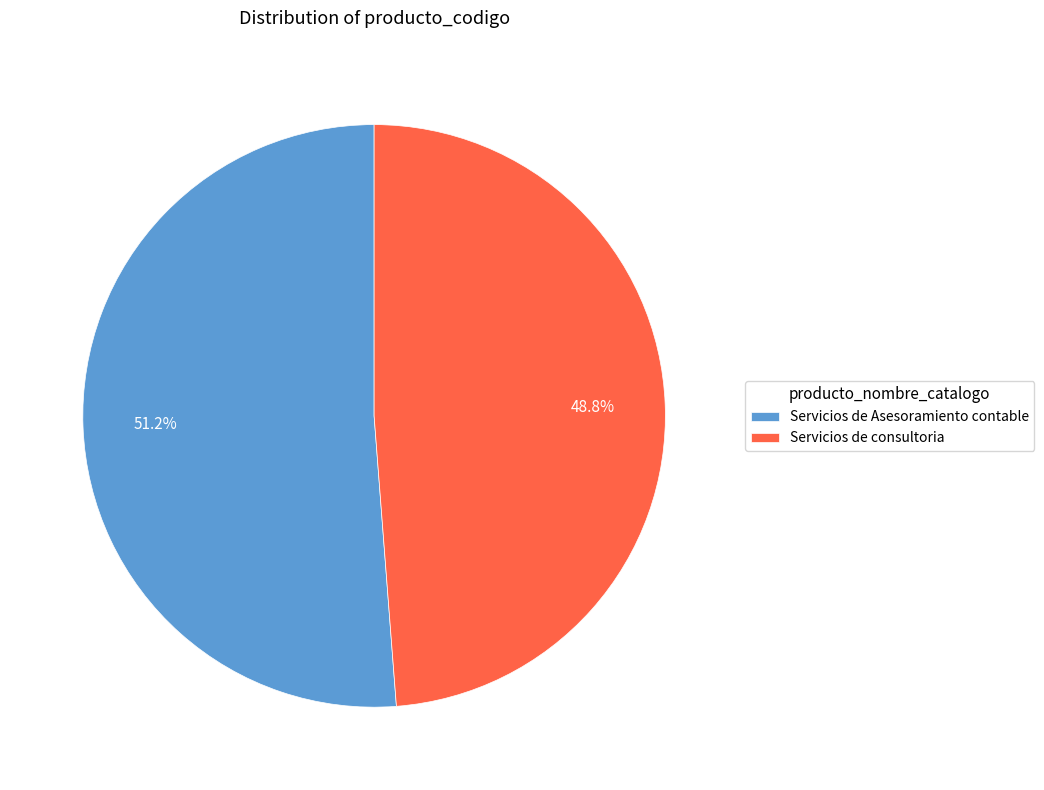

Is it true that Servicios de Asesoramiento contable is 46% of the pie?

False